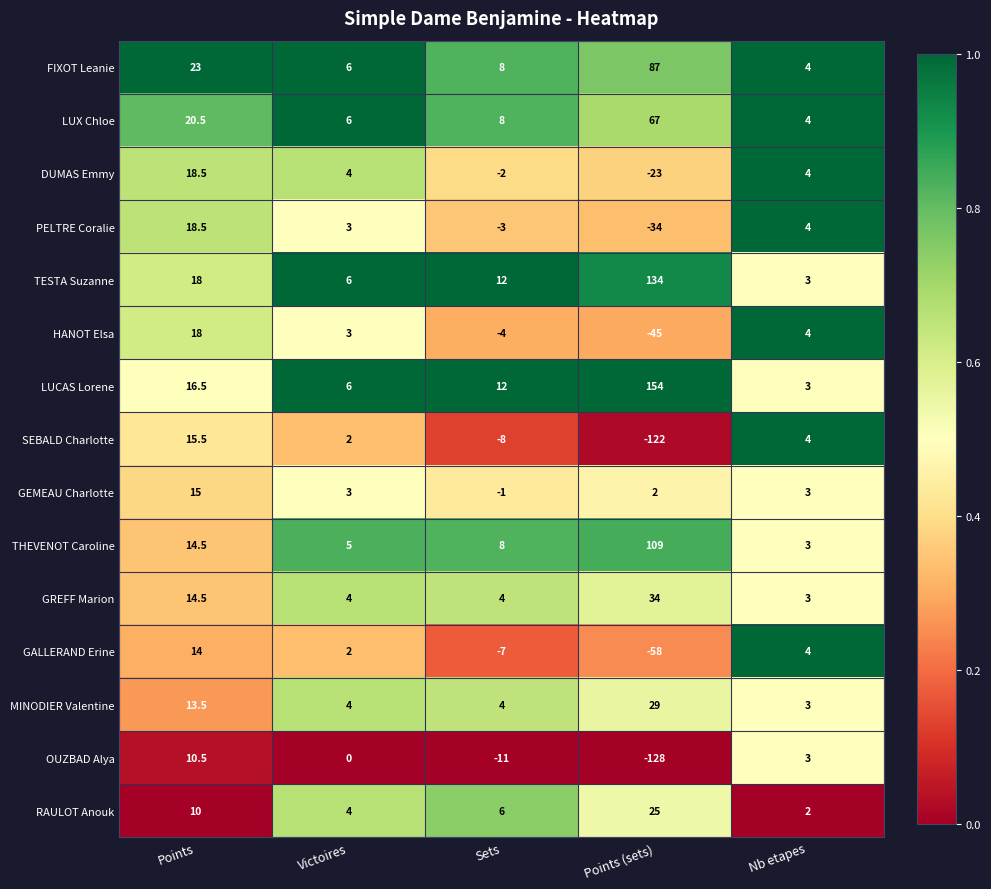

True or false: THEVENOT Caroline has a value of 5.1 at Sets.

False